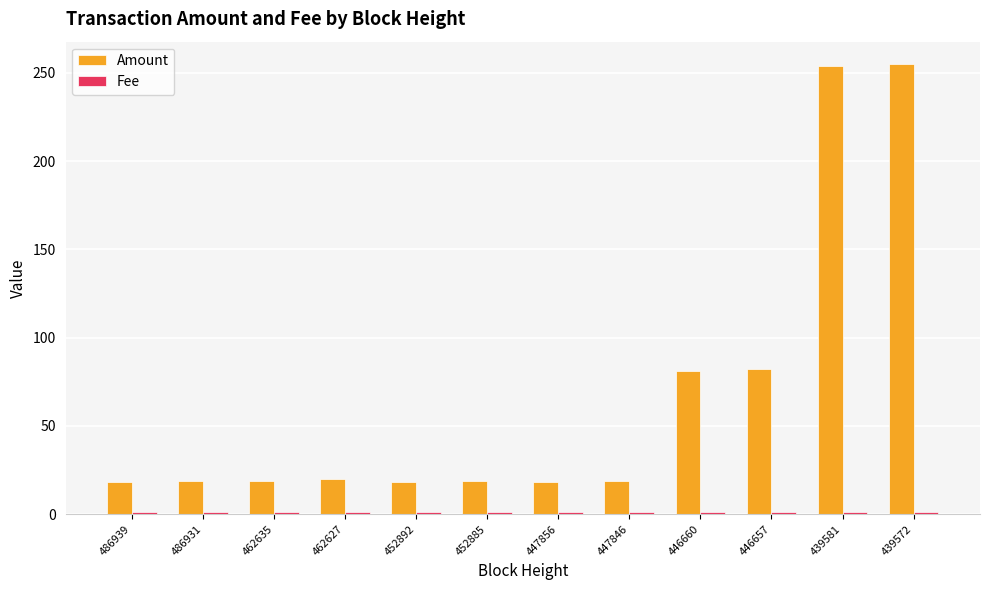

Which series has the largest total across all categories?

Amount